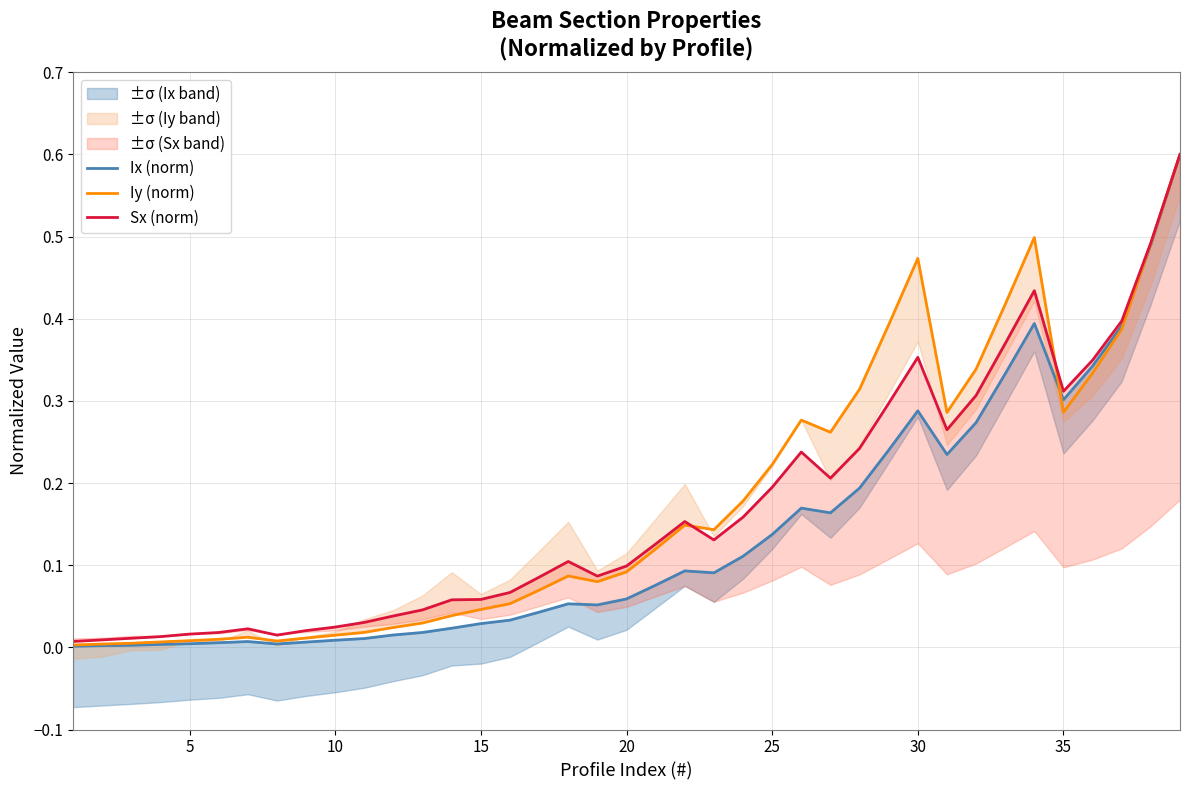

Is this an area chart (filled region under the line)?

No